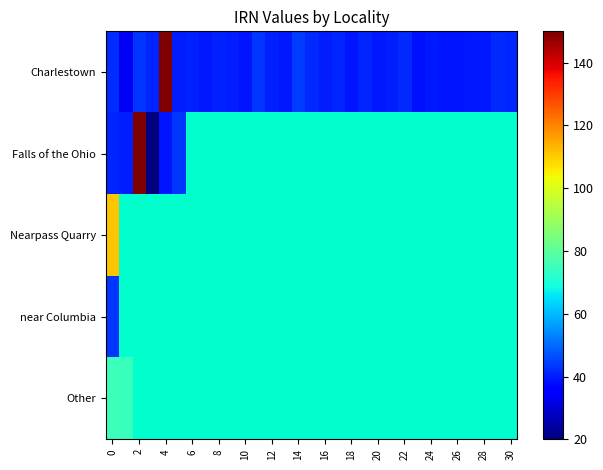

Rank the series by their maximum value, from highest to lowest.

Charlestown, Falls of the Ohio, Nearpass Quarry, Other, near Columbia